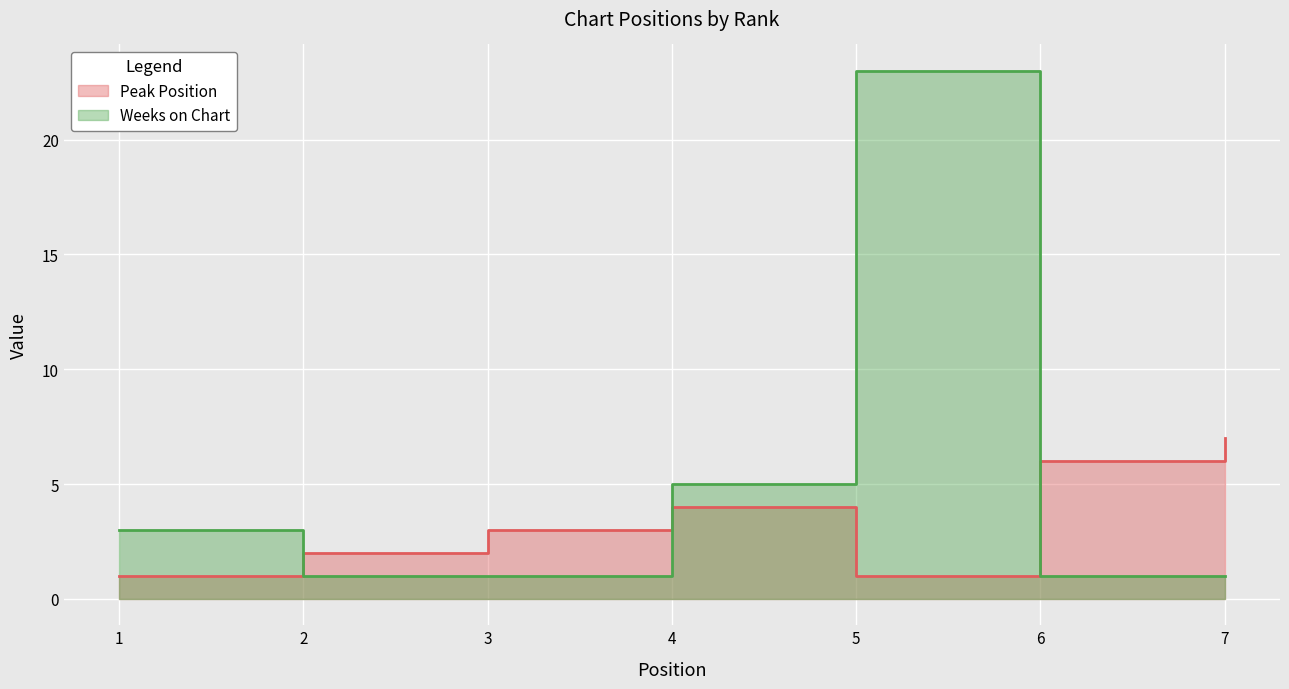

What is the greatest value displayed?

23